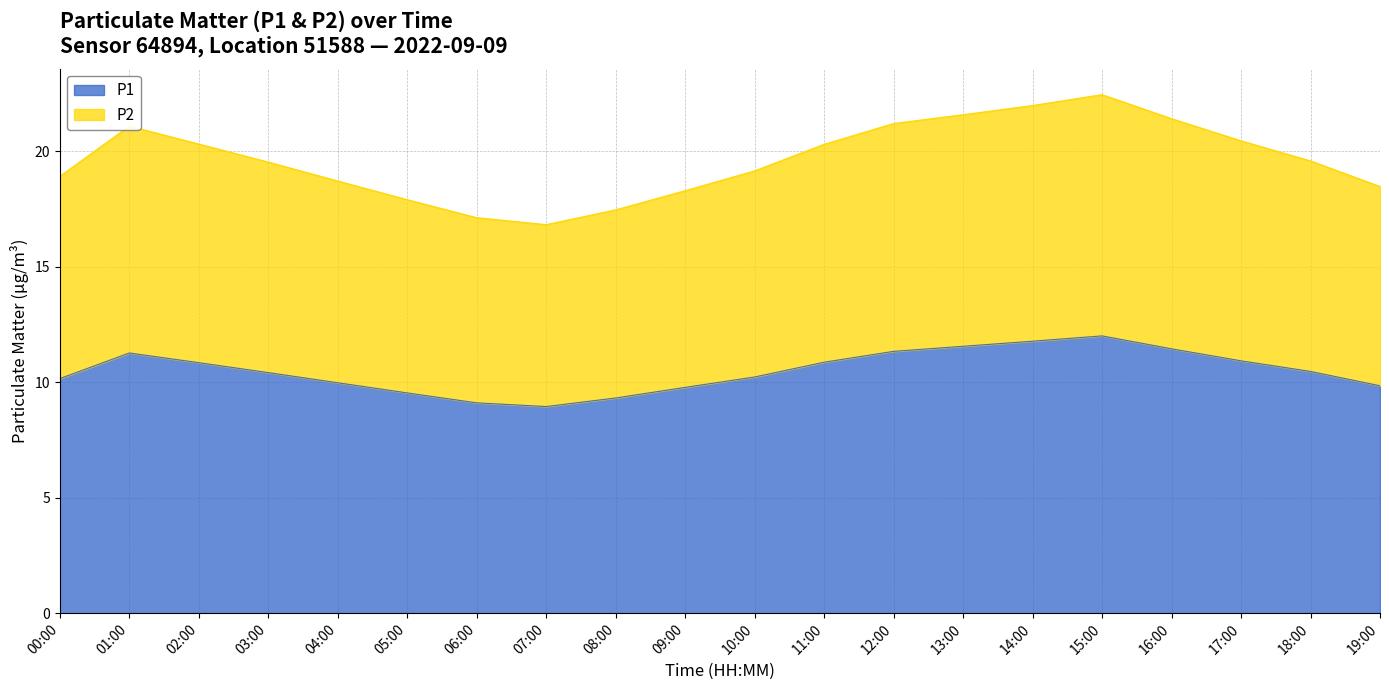

Reading left to right, transcribe all the data shown in this chart.

P1: 00:00=10.2	01:00=11.3	02:00=10.8	03:00=10.4	04:00=10.0	05:00=9.5	06:00=9.1	07:00=8.9	08:00=9.3	09:00=9.8	10:00=10.2	11:00=10.9	12:00=11.3	13:00=11.6	14:00=11.8	15:00=12.0	16:00=11.4	17:00=10.9	18:00=10.5	19:00=9.8
P2: 00:00=18.9	01:00=21.1	02:00=20.3	03:00=19.5	04:00=18.7	05:00=17.9	06:00=17.1	07:00=16.8	08:00=17.5	09:00=18.3	10:00=19.2	11:00=20.3	12:00=21.2	13:00=21.6	14:00=22.0	15:00=22.5	16:00=21.4	17:00=20.5	18:00=19.6	19:00=18.5